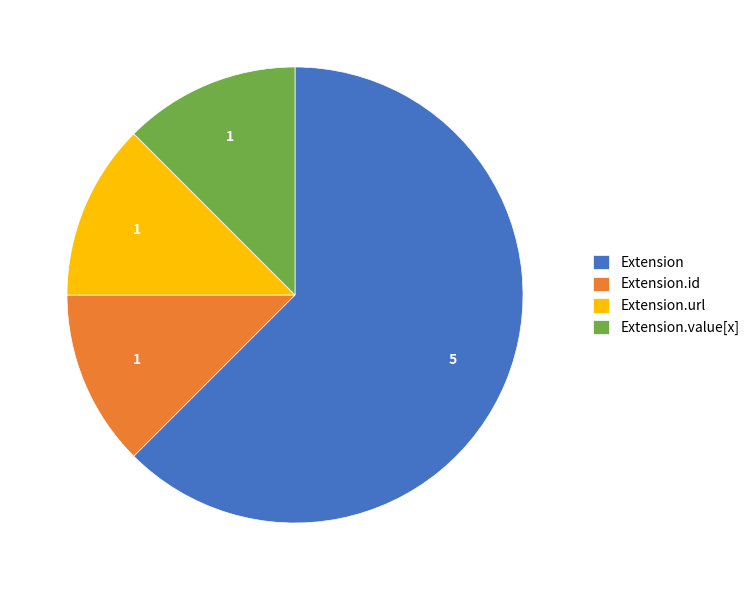

How many segments does this pie chart have?

4